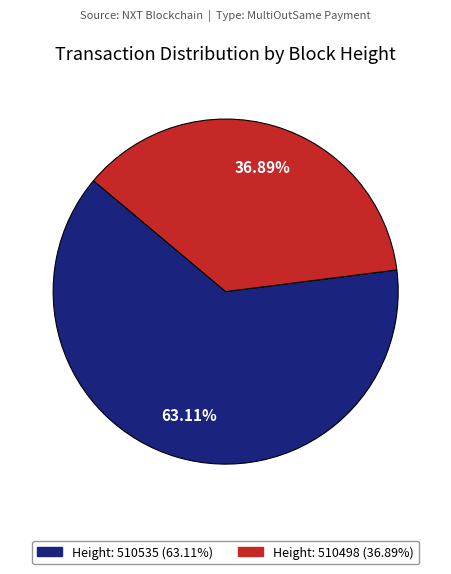

Rank the categories by value from highest to lowest.

Height: 510535 (63.11%), Height: 510498 (36.89%)